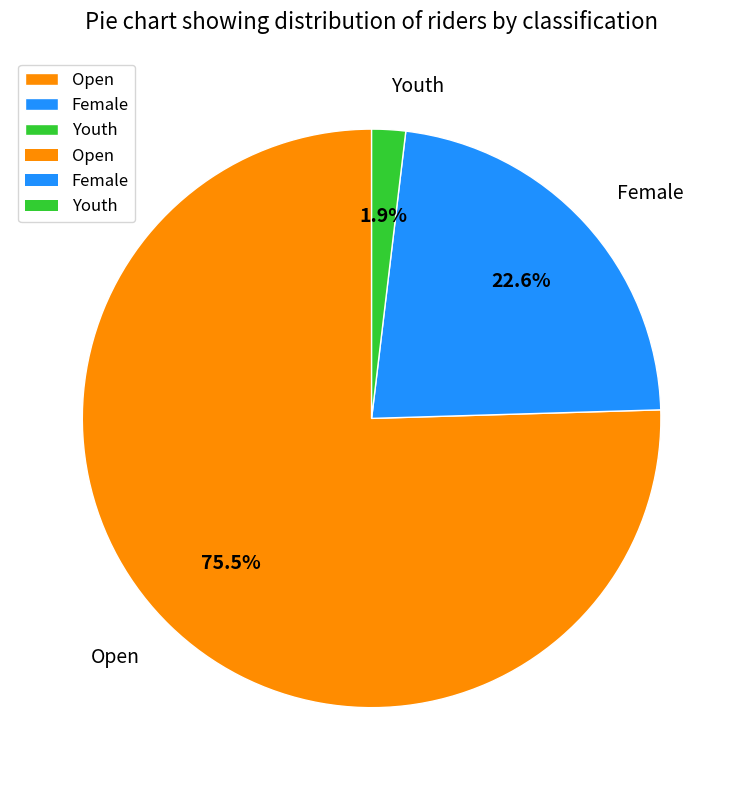

Is Female the majority of the pie?

No